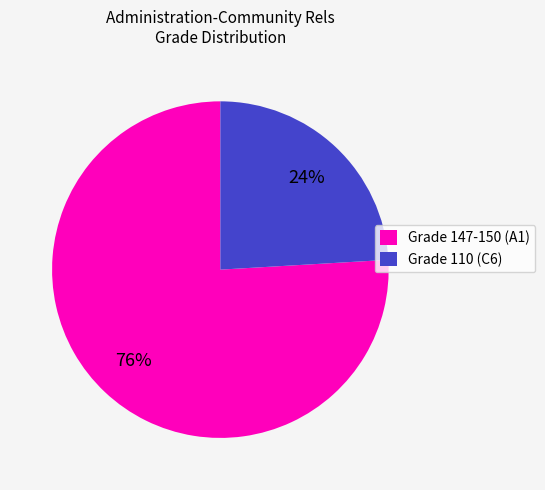

Between Grade 147-150 (A1) and Grade 110 (C6), which is larger?

Grade 147-150 (A1)